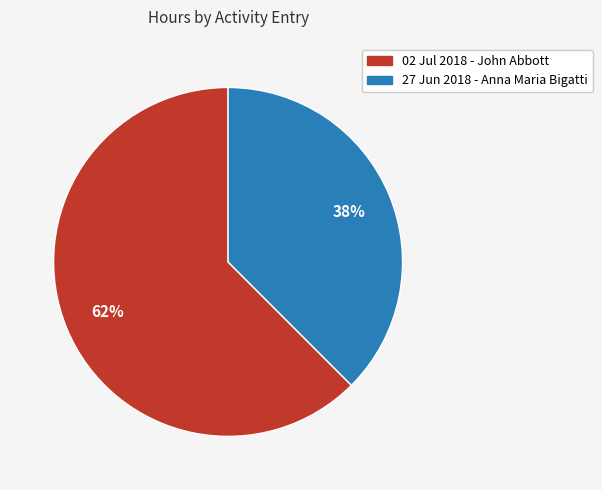

Is it true that 27 Jun 2018 - Anna Maria Bigatti is 38% of the pie?

True